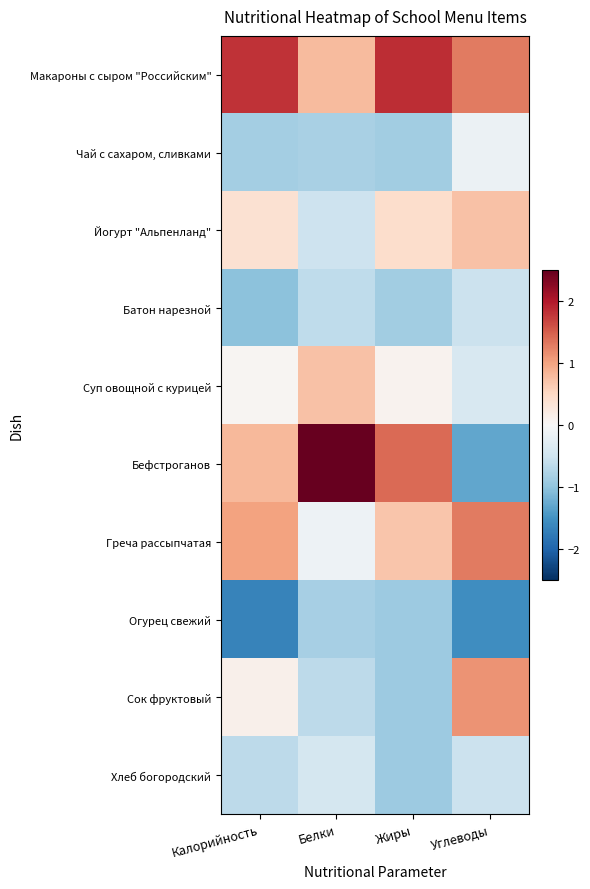

At how many categories does at least one series exceed 0?

4